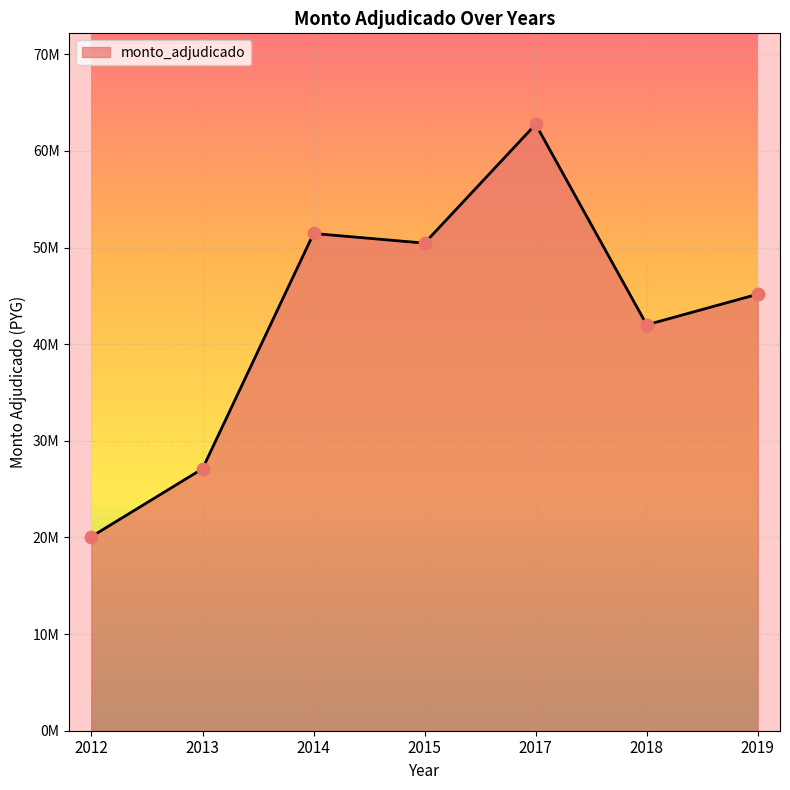

What is the change in value from 2014 to 2017?

+11299000